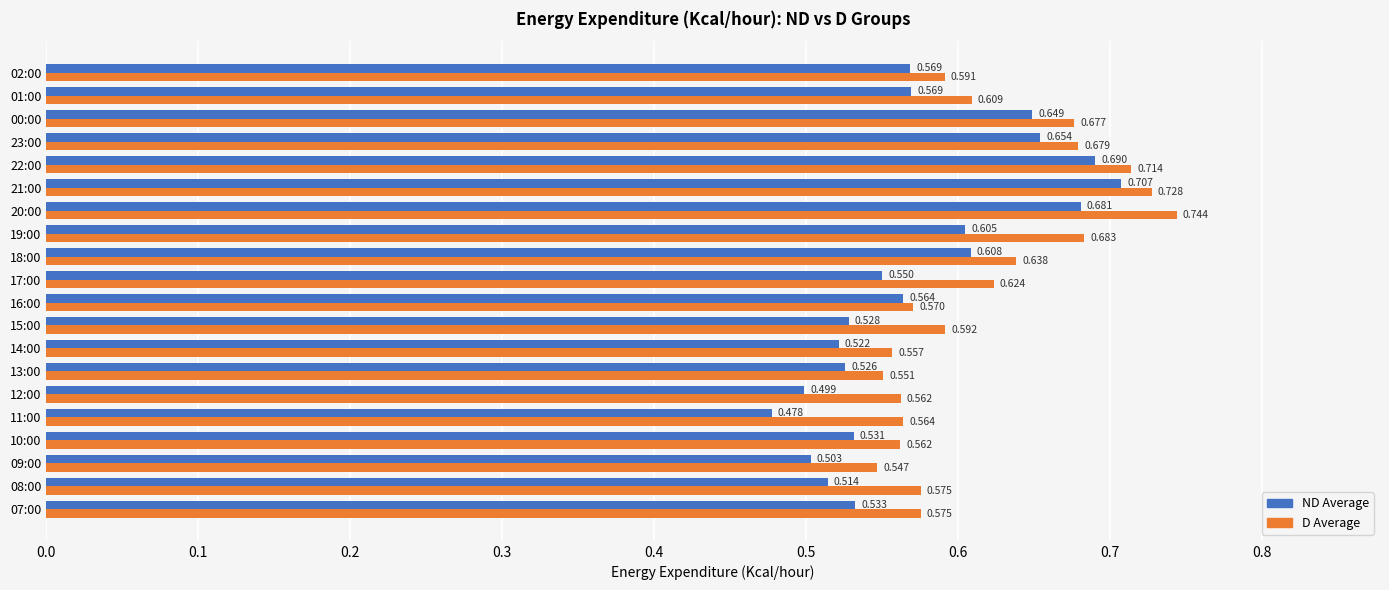

Which series has the widest spread of values?

ND Average